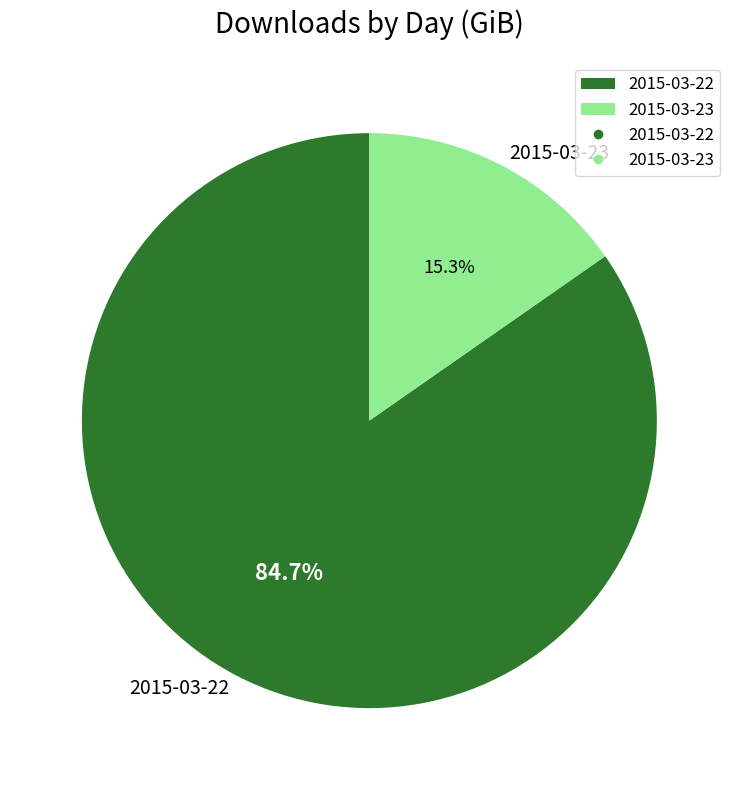

What is the total percentage of 2015-03-23 and 2015-03-22?

100.0%